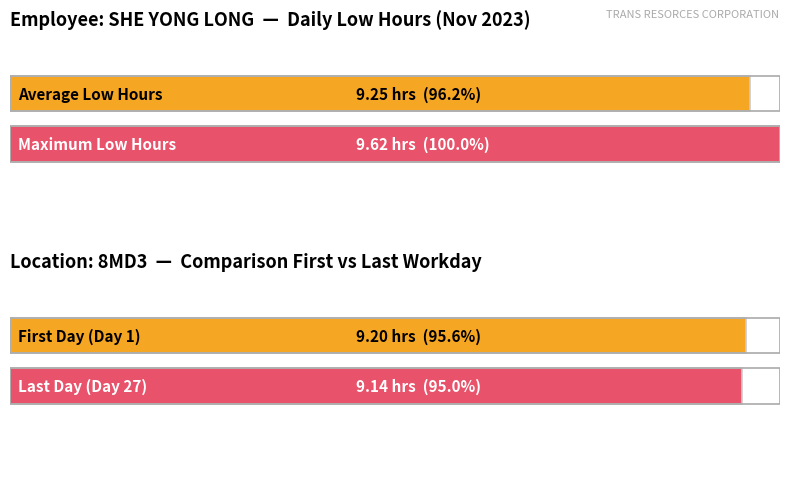

What is the change in value from 1 to 11?

+0.4